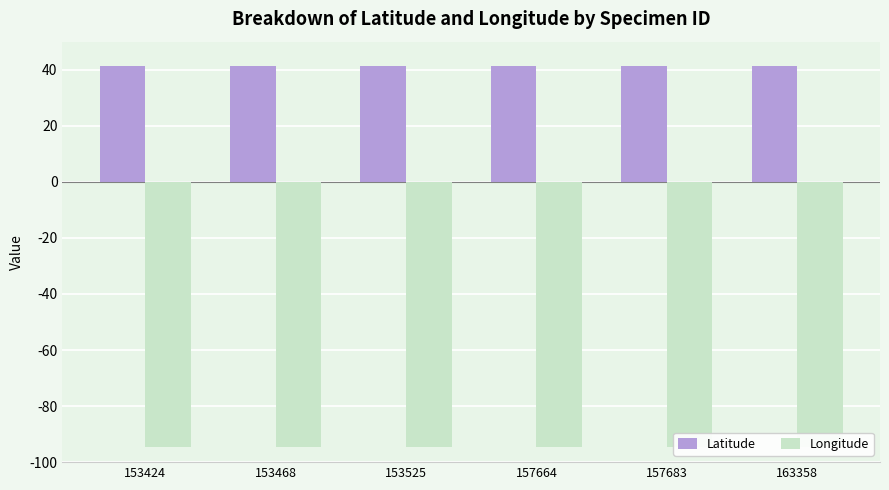

Reading left to right, what are all the values shown in this chart?

Latitude: 41.3	41.3	41.3	41.3	41.3	41.3
Longitude: -94.5	-94.5	-94.5	-94.5	-94.5	-94.5